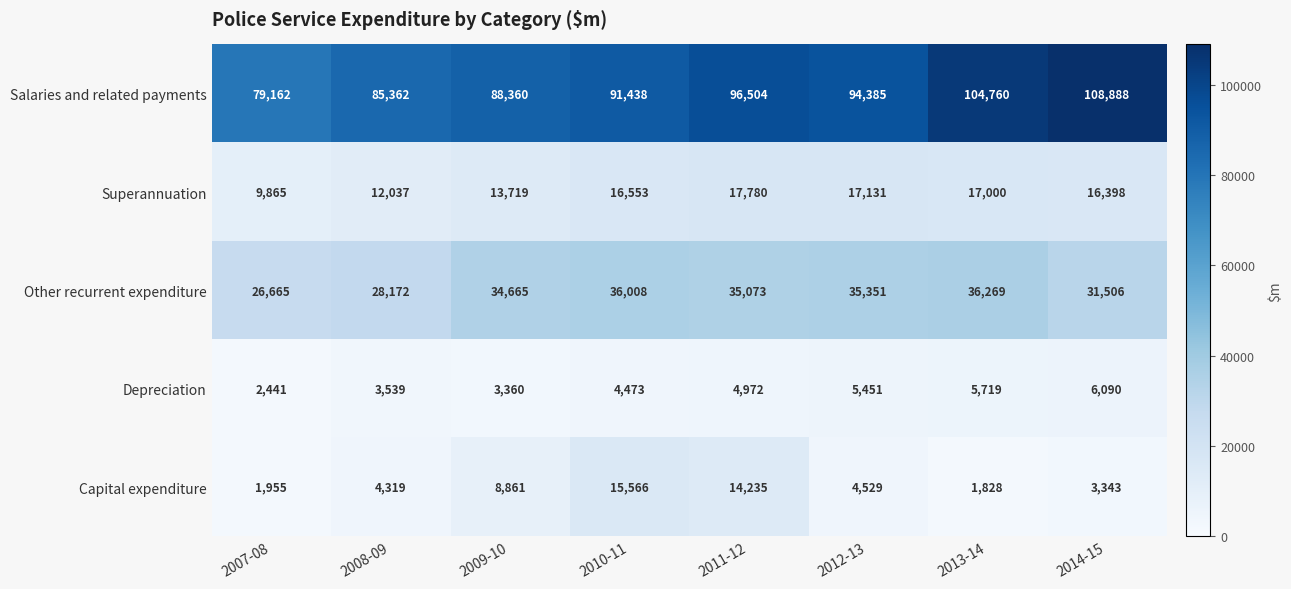

What is the spread (max minus min) of values at 2011-12?

91532